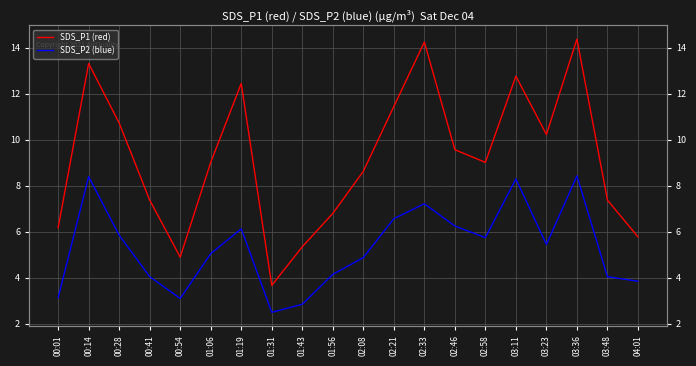

Reading left to right, transcribe all the data shown in this chart.

SDS_P1 (red): 6.2	13.3	10.7	7.4	4.9	9.0	12.4	3.7	5.3	6.8	8.6	11.4	14.2	9.6	9.0	12.8	10.2	14.4	7.4	5.8
SDS_P2 (blue): 3.1	8.4	5.8	4.0	3.1	5.0	6.1	2.5	2.9	4.2	4.9	6.6	7.2	6.2	5.8	8.3	5.5	8.4	4.0	3.9